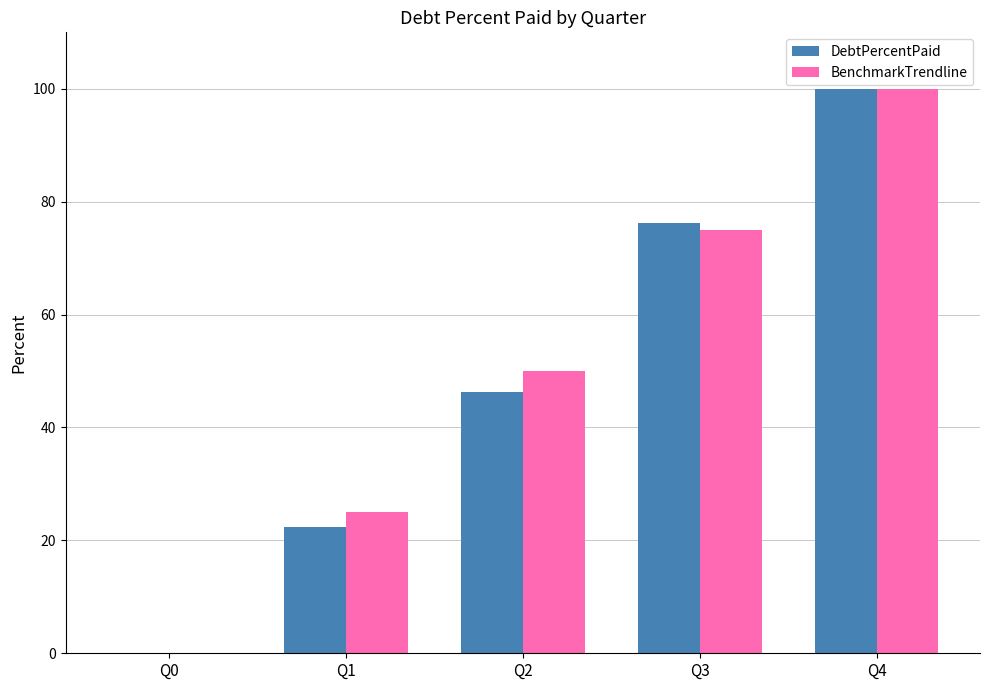

Reading left to right, transcribe all the data shown in this chart.

DebtPercentPaid: Q0=0.0	Q1=22.4	Q2=46.4	Q3=76.3	Q4=100.0
BenchmarkTrendline: Q0=0.0	Q1=25.0	Q2=50.0	Q3=75.0	Q4=100.0